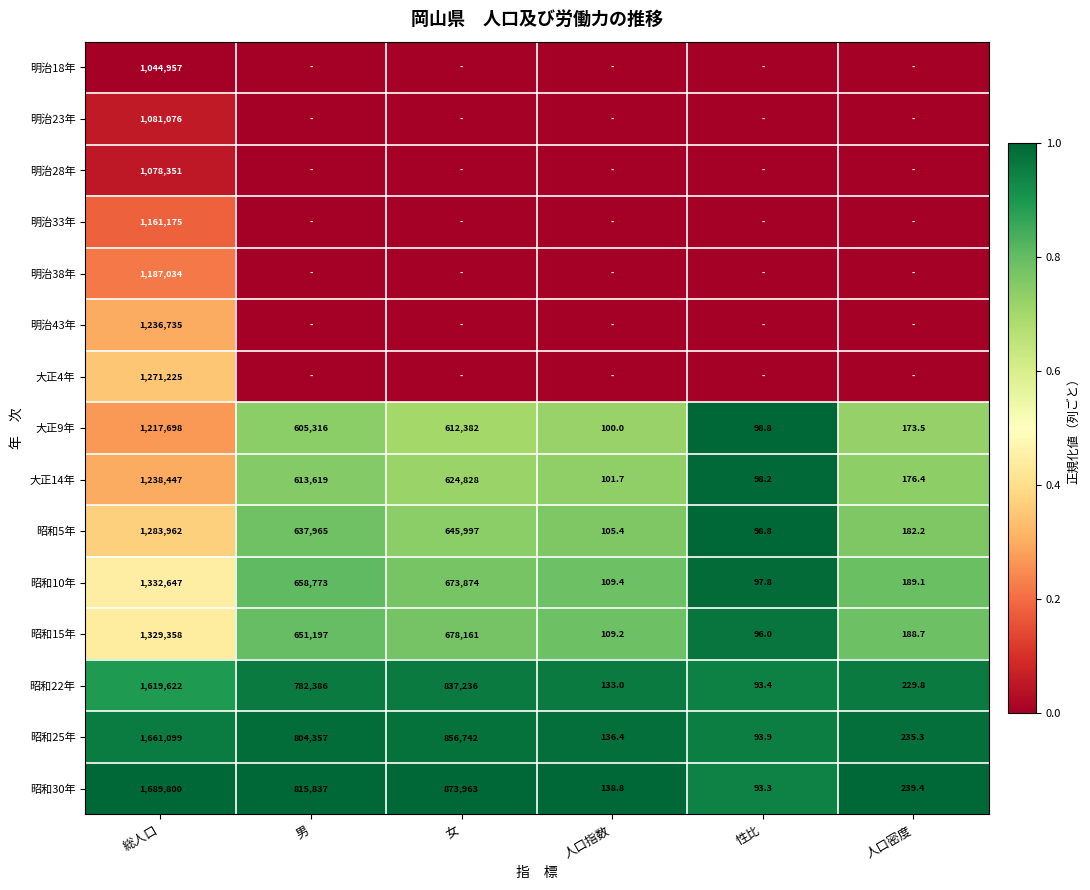

Where does the 昭和5年 series first go above 637965?

総人口